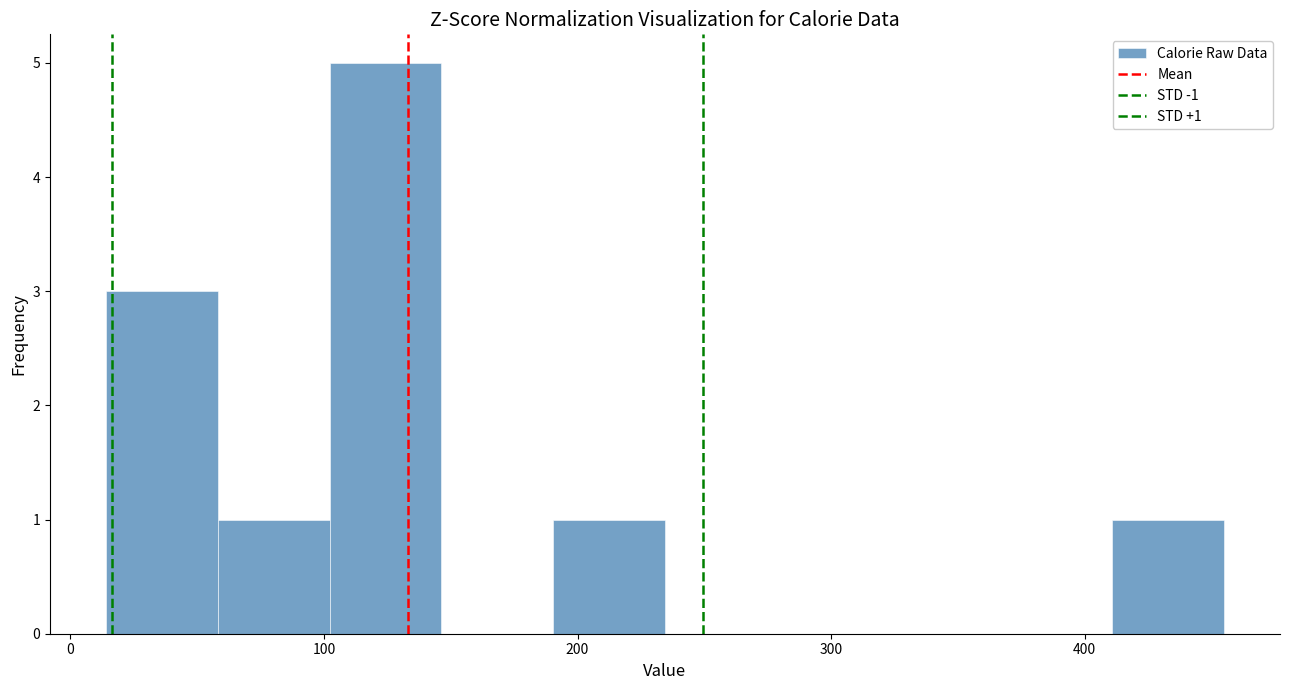

Which range on the x-axis has the tallest bar?

100 to 150